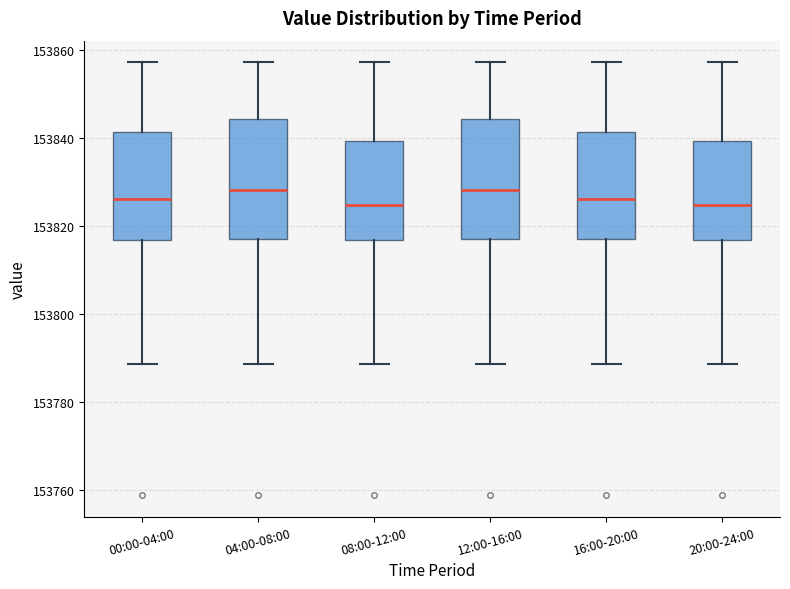

Reading left to right, transcribe this box plot: for each box, give where its median line is, the range the box spans, and where its two whiskers end, as read against the y-axis. The values are not printed on the chart, so give them approximately, as read against the axis.

00:00-04:00: median 153826, box 153816 to 153842, whiskers 153788 to 153858
04:00-08:00: median 153828, box 153818 to 153844, whiskers 153788 to 153858
08:00-12:00: median 153824, box 153816 to 153840, whiskers 153788 to 153858
12:00-16:00: median 153828, box 153818 to 153844, whiskers 153788 to 153858
16:00-20:00: median 153826, box 153818 to 153842, whiskers 153788 to 153858
20:00-24:00: median 153824, box 153816 to 153840, whiskers 153788 to 153858